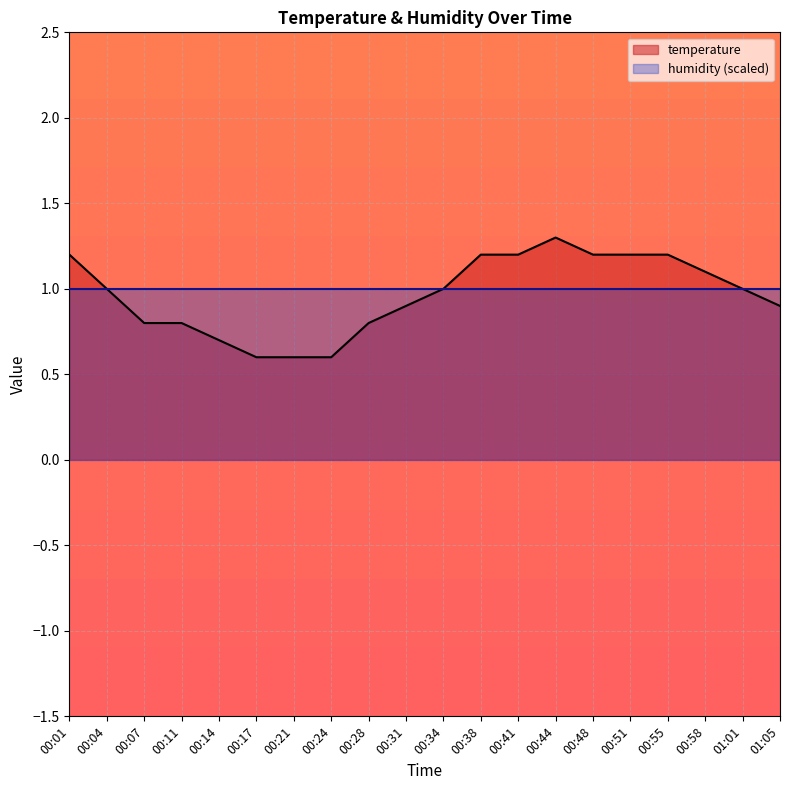

The value of humidity (scaled) at 00:44 is 1.0. True or false?

True